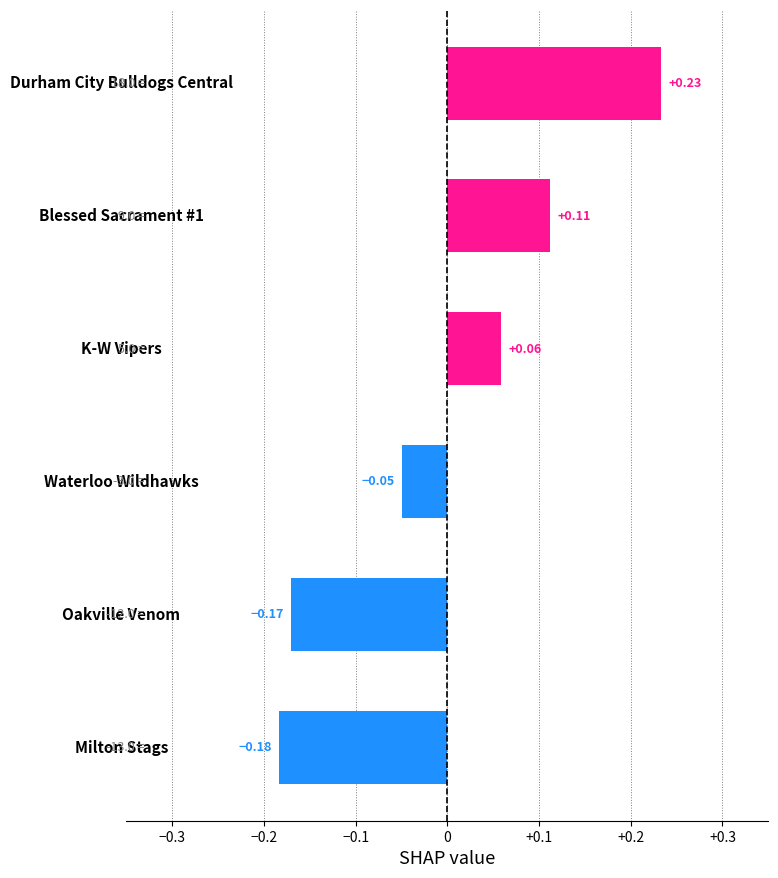

How many values are below zero?

3